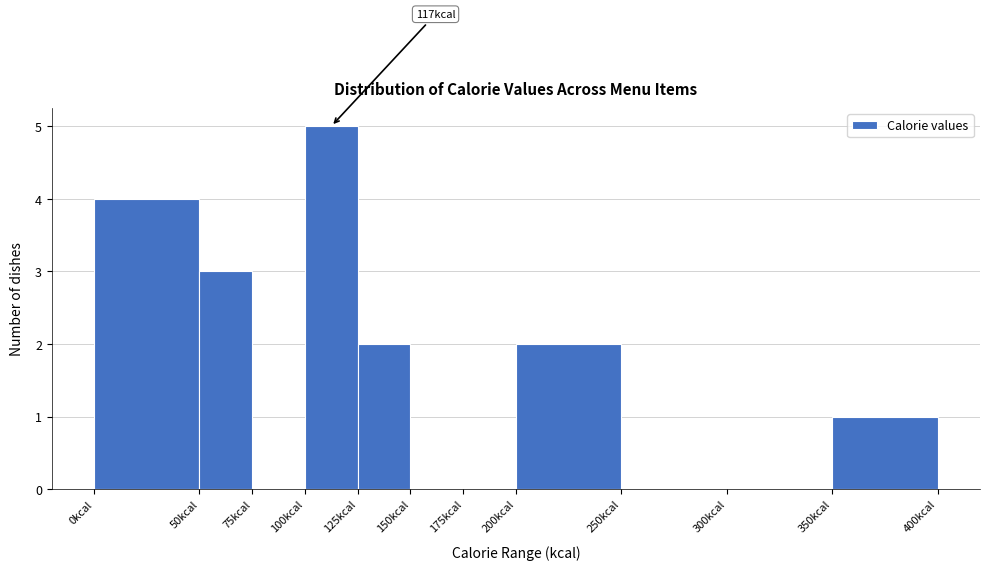

Over which range of the x-axis is the bar tallest?

100 to 125